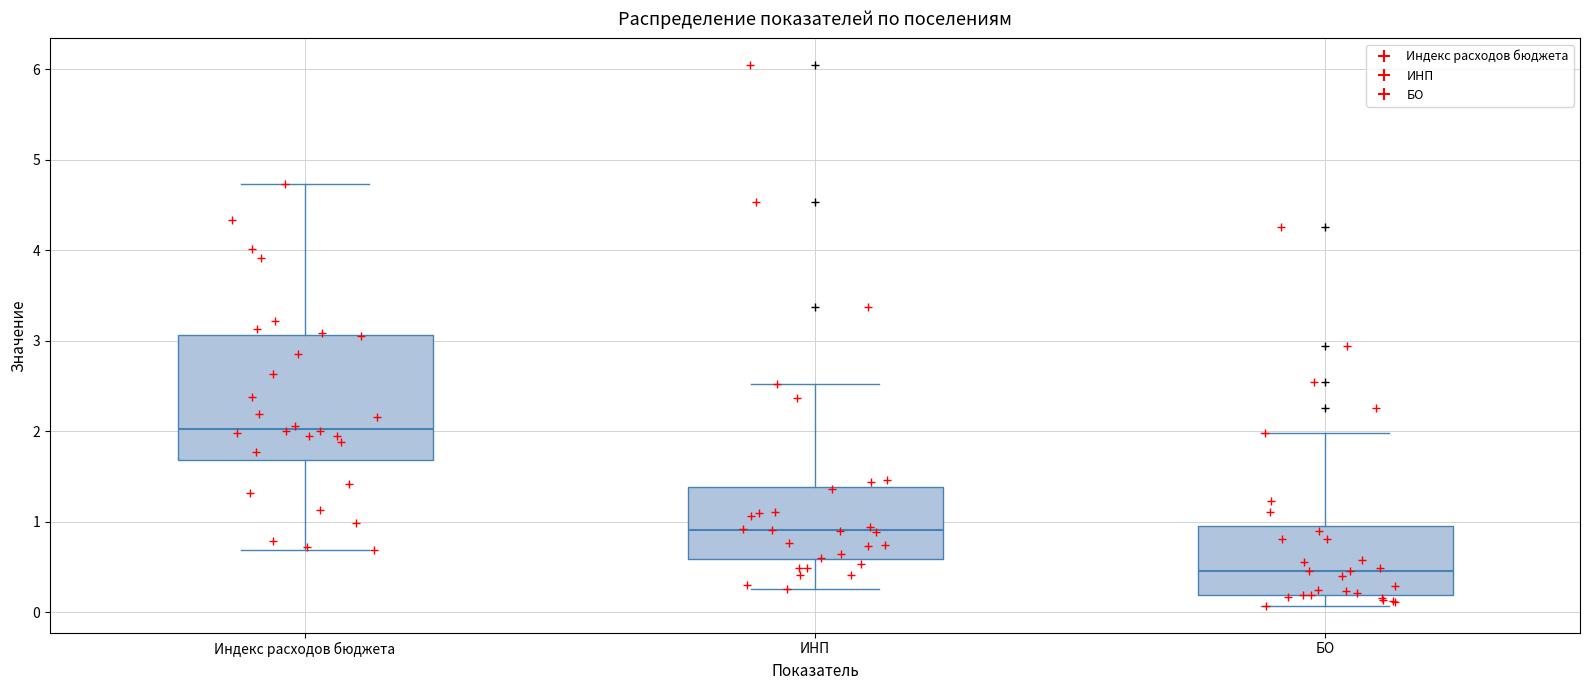

Which box is the tallest, from its lower edge to its upper edge?

Индекс расходов бюджета